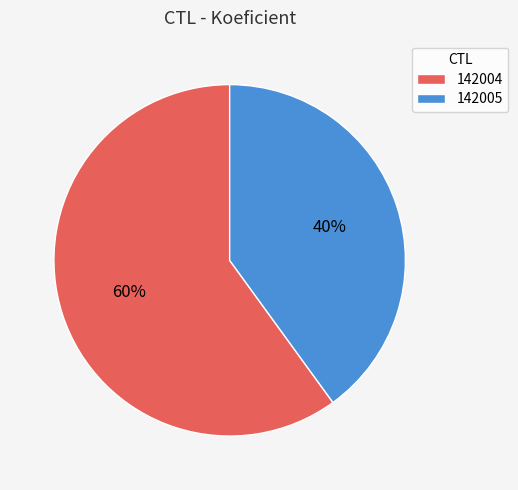

To the nearest percent, what percentage of the pie is 142005?

40%